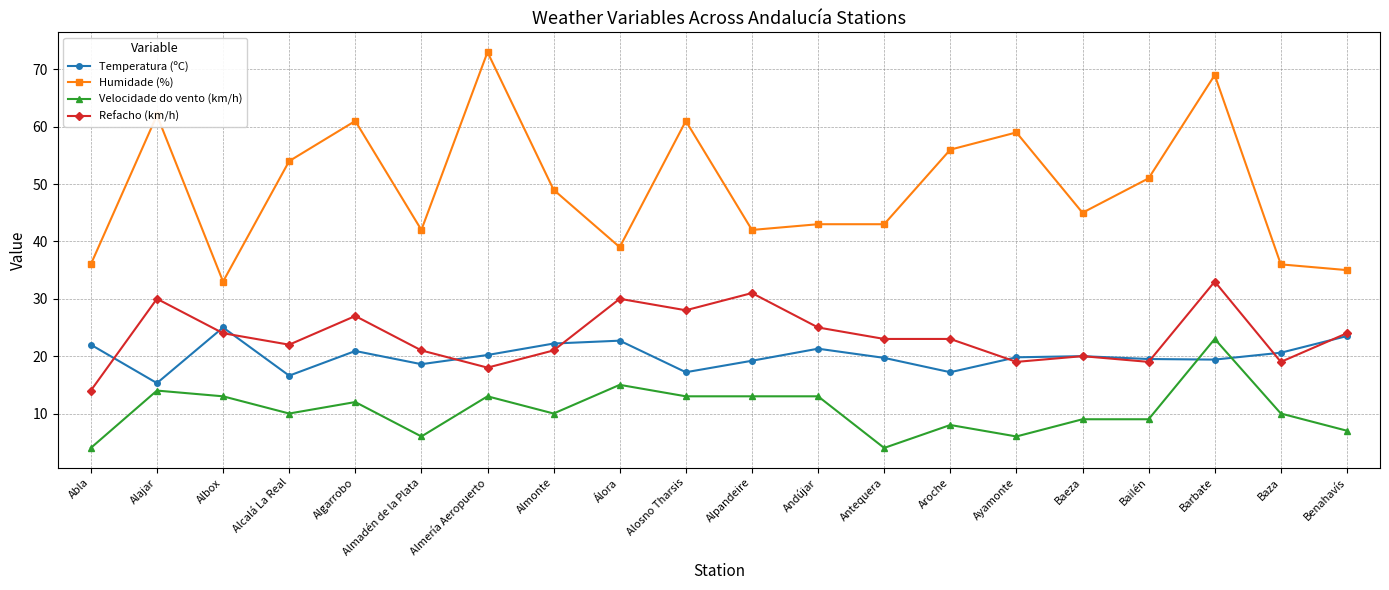

At which category does Temperatura (ºC) reach its first local peak?

Albox